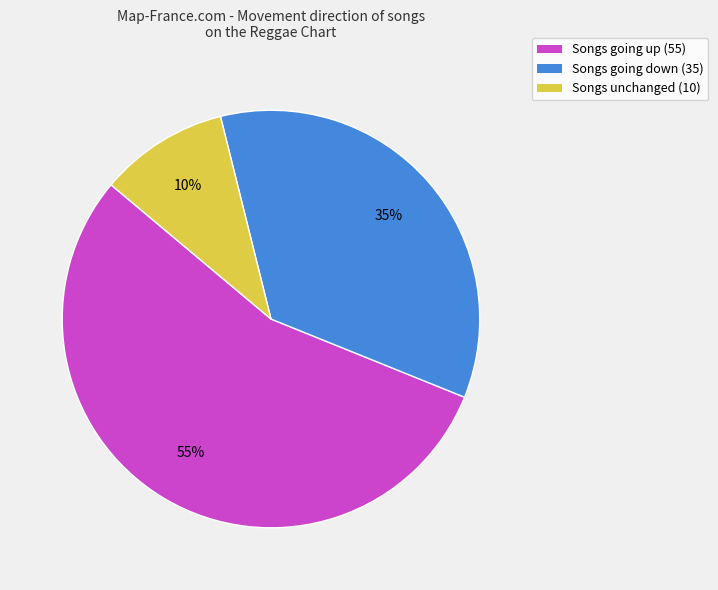

Which category accounts for the majority?

Songs going up (55)